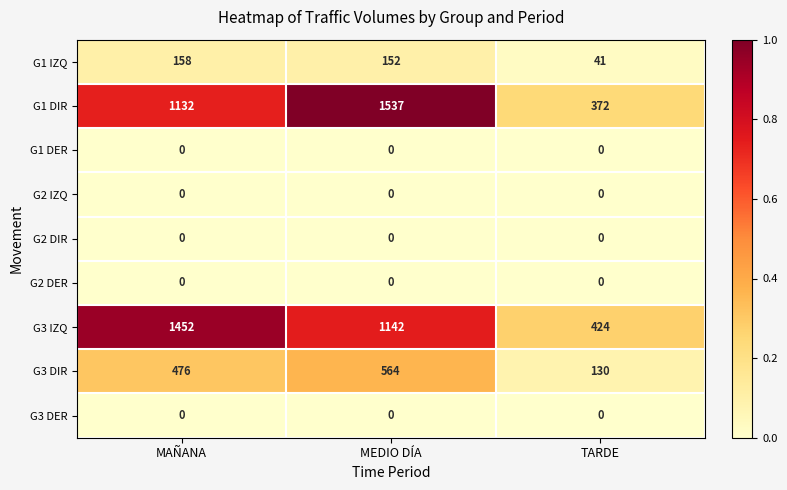

Reading left to right, transcribe all the data shown in this chart.

G1 IZQ: MAÑANA=158	MEDIO DÍA=152	TARDE=41
G1 DIR: MAÑANA=1132	MEDIO DÍA=1537	TARDE=372
G1 DER: MAÑANA=0	MEDIO DÍA=0	TARDE=0
G2 IZQ: MAÑANA=0	MEDIO DÍA=0	TARDE=0
G2 DIR: MAÑANA=0	MEDIO DÍA=0	TARDE=0
G2 DER: MAÑANA=0	MEDIO DÍA=0	TARDE=0
G3 IZQ: MAÑANA=1452	MEDIO DÍA=1142	TARDE=424
G3 DIR: MAÑANA=476	MEDIO DÍA=564	TARDE=130
G3 DER: MAÑANA=0	MEDIO DÍA=0	TARDE=0